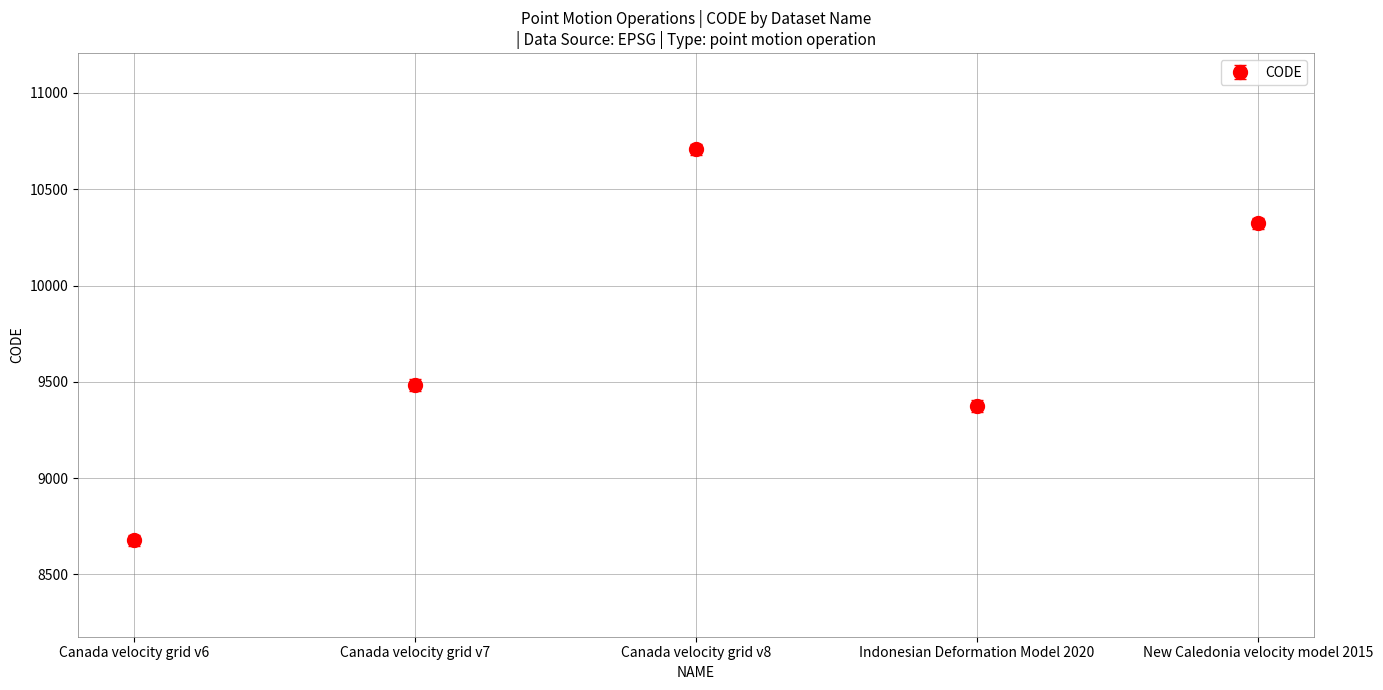

List the labels in order of value, largest first.

Canada velocity grid v8, New Caledonia velocity model 2015, Canada velocity grid v7, Indonesian Deformation Model 2020, Canada velocity grid v6